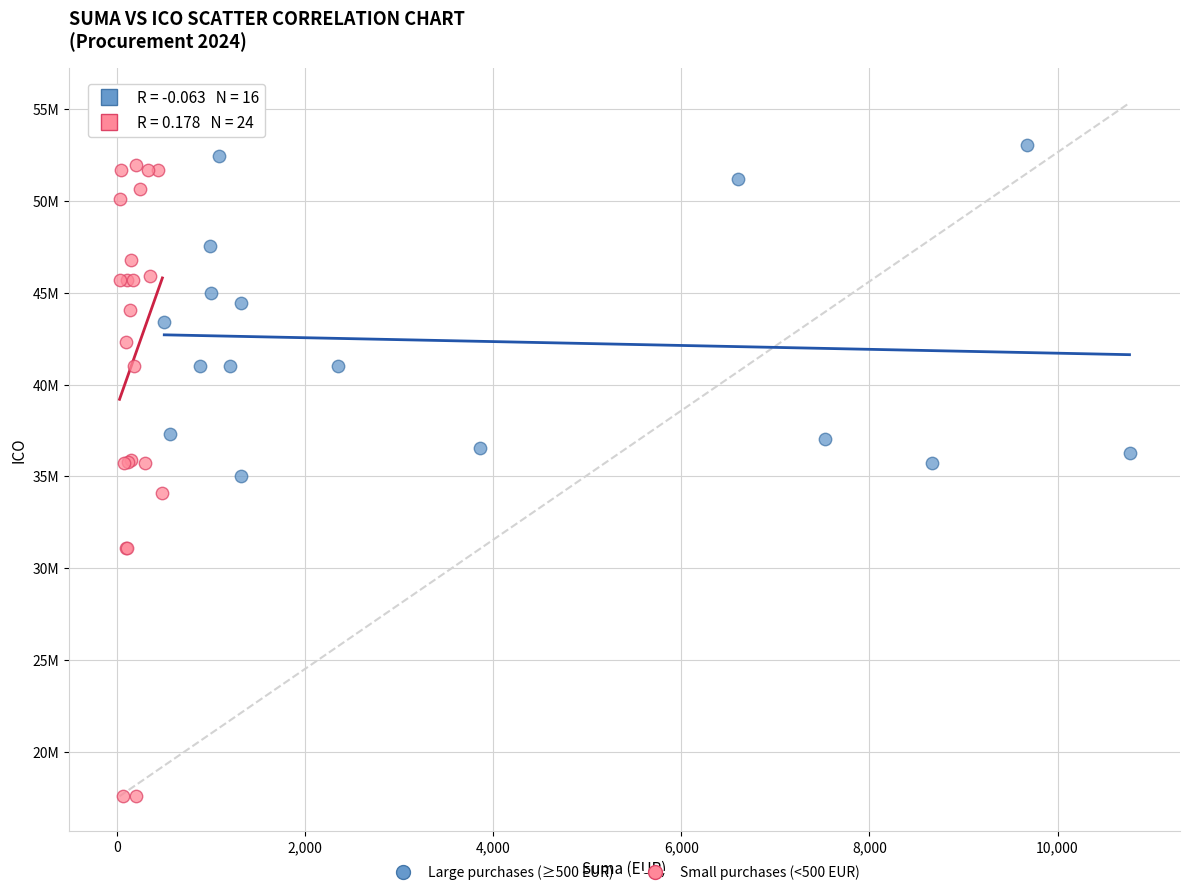

Which series contains the highest Y value?

Small purchases (<500 EUR)